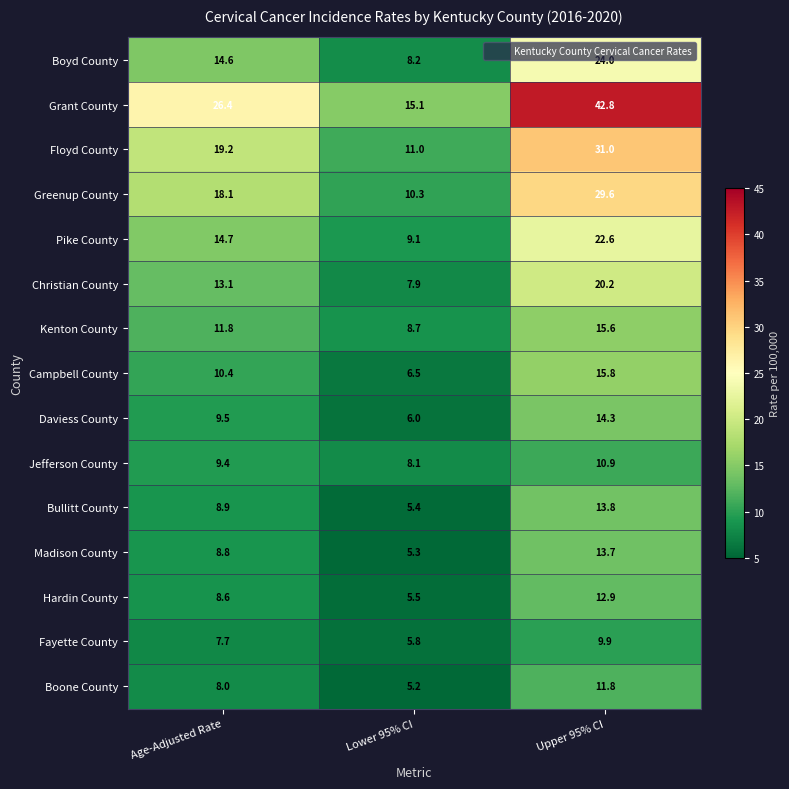

Which series has the widest spread of values?

Grant County